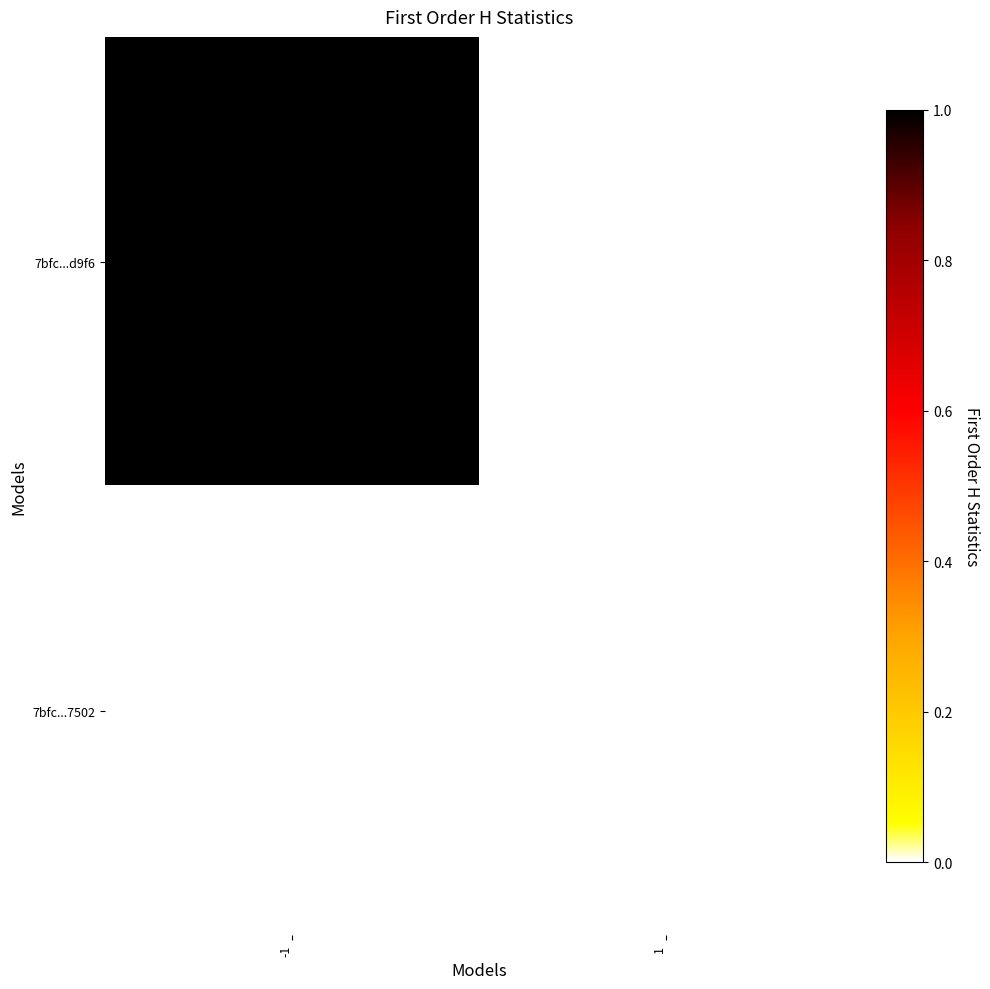

Which label corresponds to the smallest value in the chart?

1